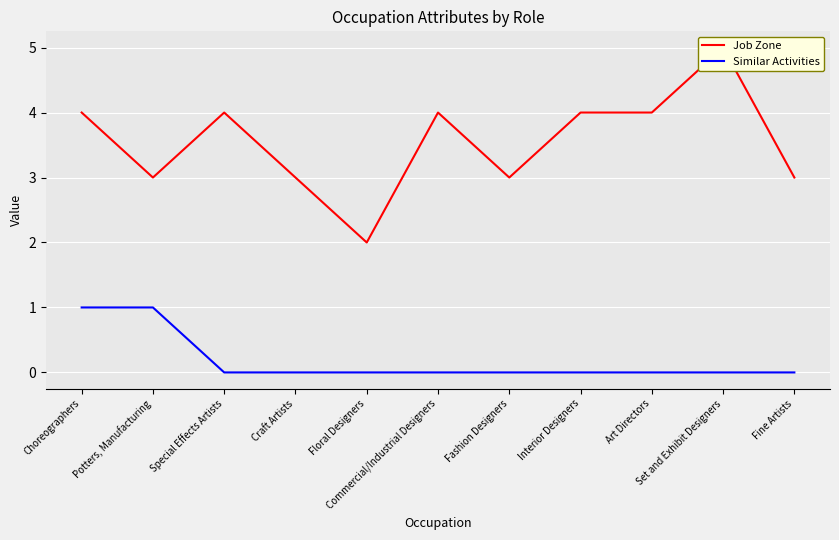

Does the chart display data point markers on the line(s)?

No